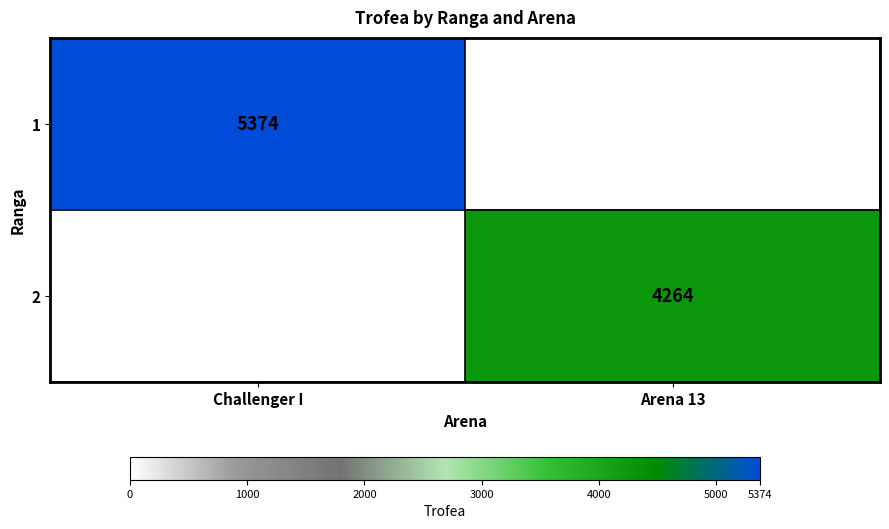

Between Arena 13 and Challenger I, which is larger?

Challenger I